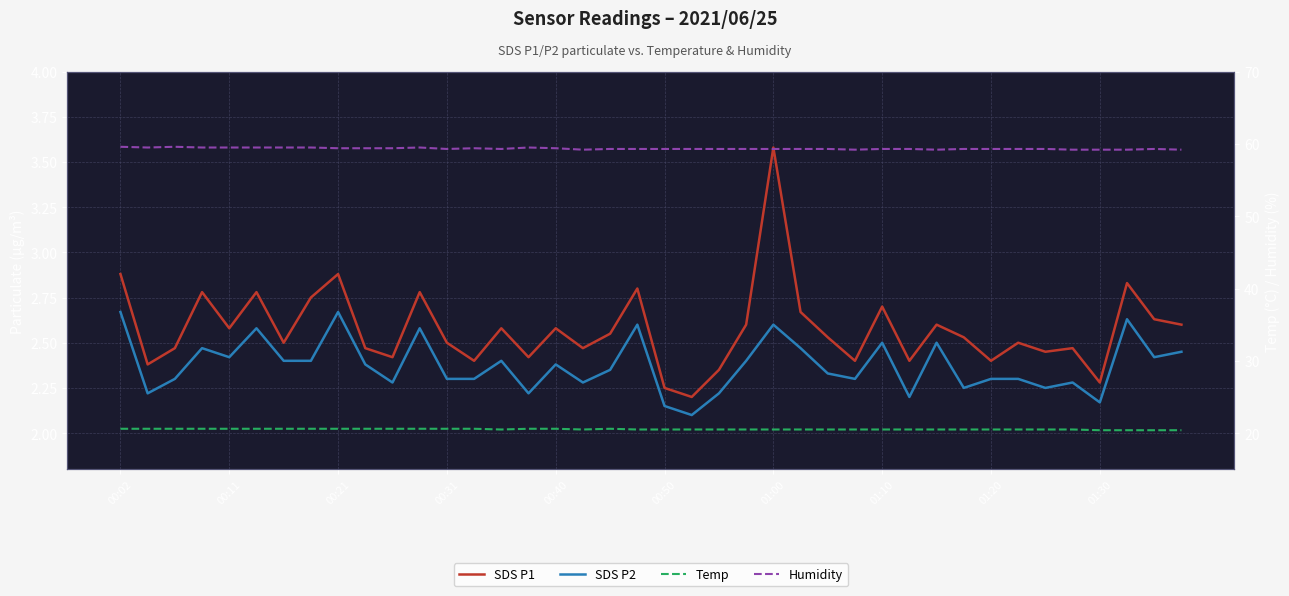

How many interior local peaks does the Humidity series have?

5